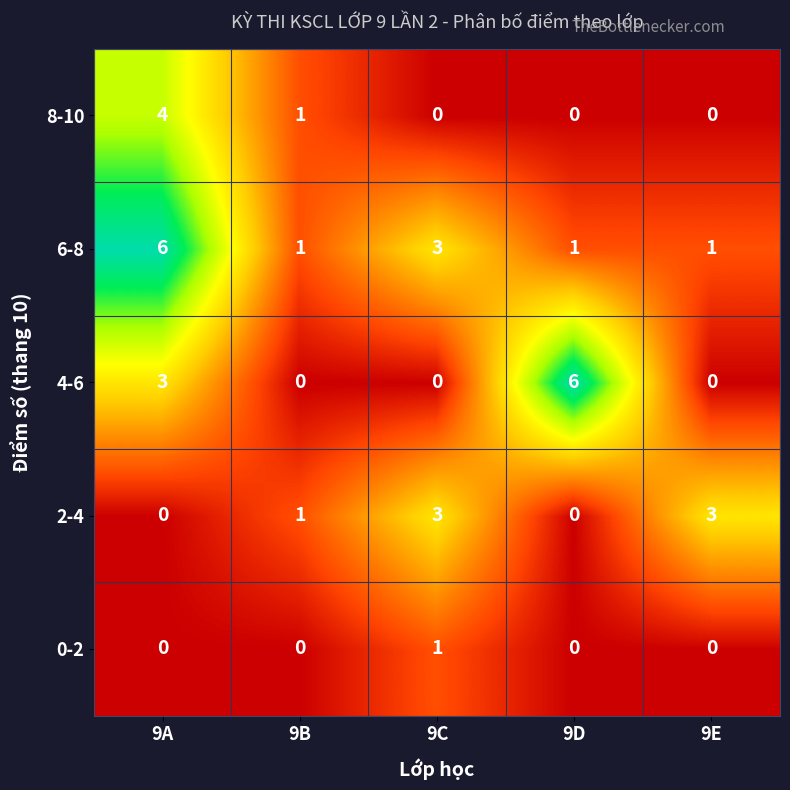

What is the difference between the highest and lowest values at 9D?

6